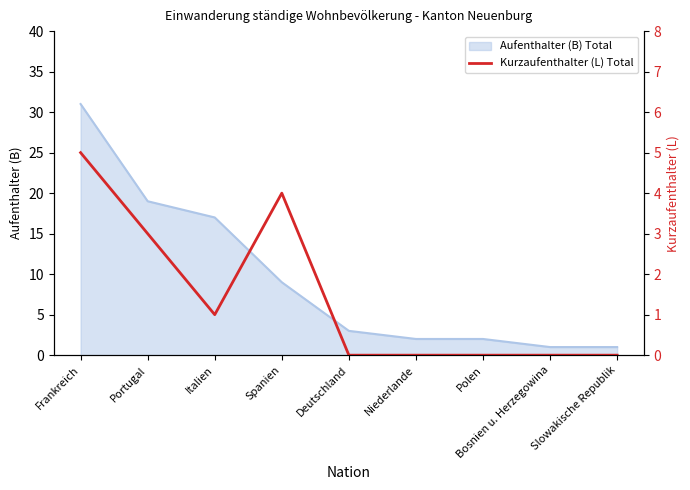

What is the maximum value for Aufenthalter (B) Total?

31